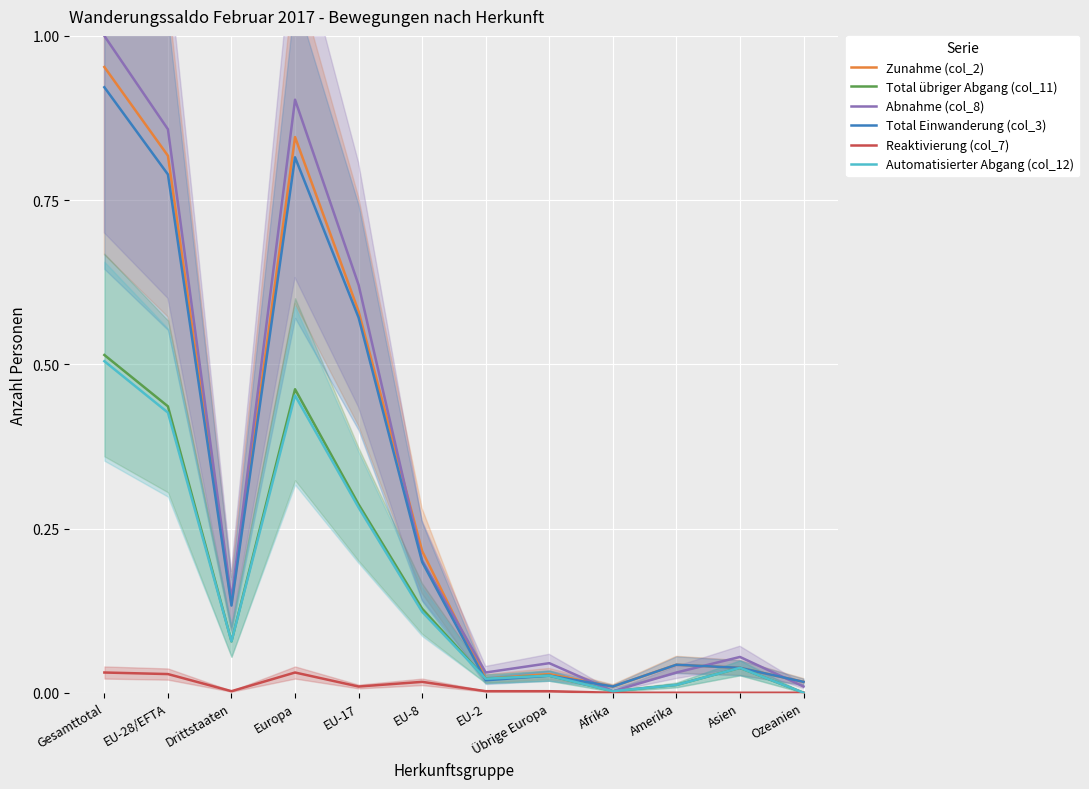

Which series has the widest spread of values?

Abnahme (col_8)